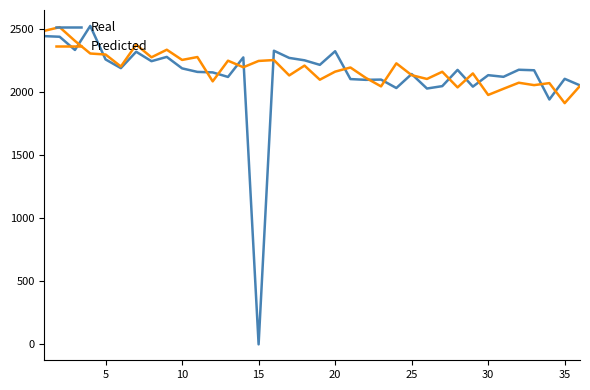

Is this an area chart (filled region under the line)?

No